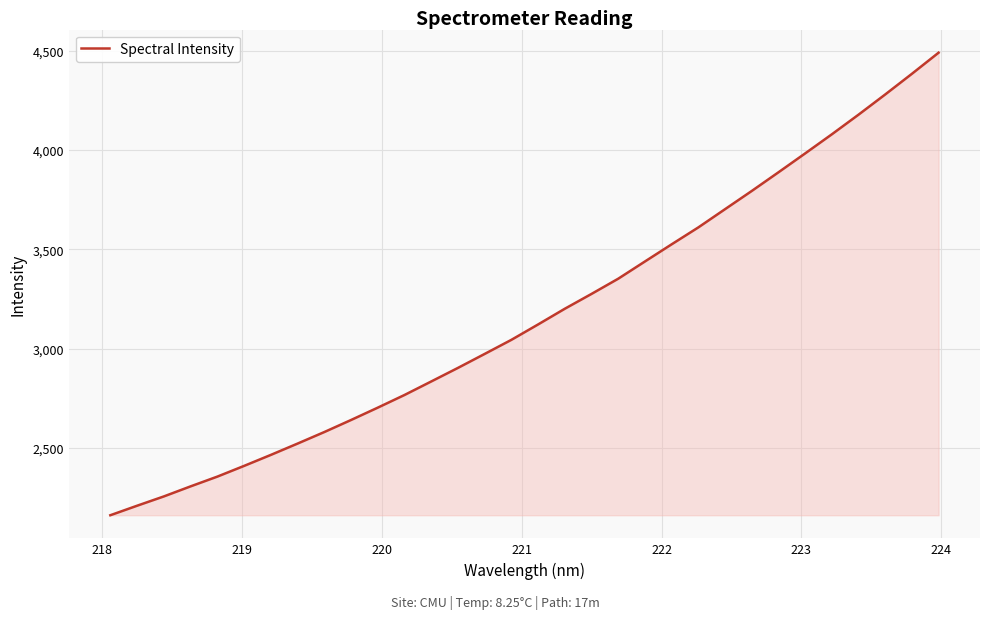

What is the average value?

3169.6